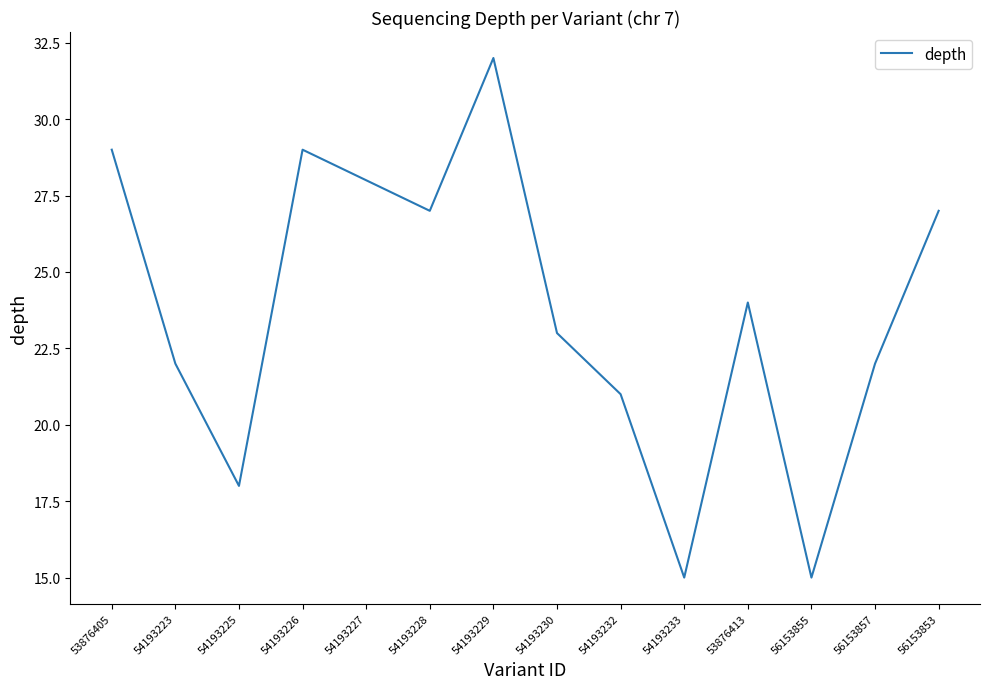

Reading left to right, list all the values displayed in this chart.

53876405=29	54193223=22	54193225=18	54193226=29	54193227=28	54193228=27	54193229=32	54193230=23	54193232=21	54193233=15	53876413=24	56153855=15	56153857=22	56153853=27